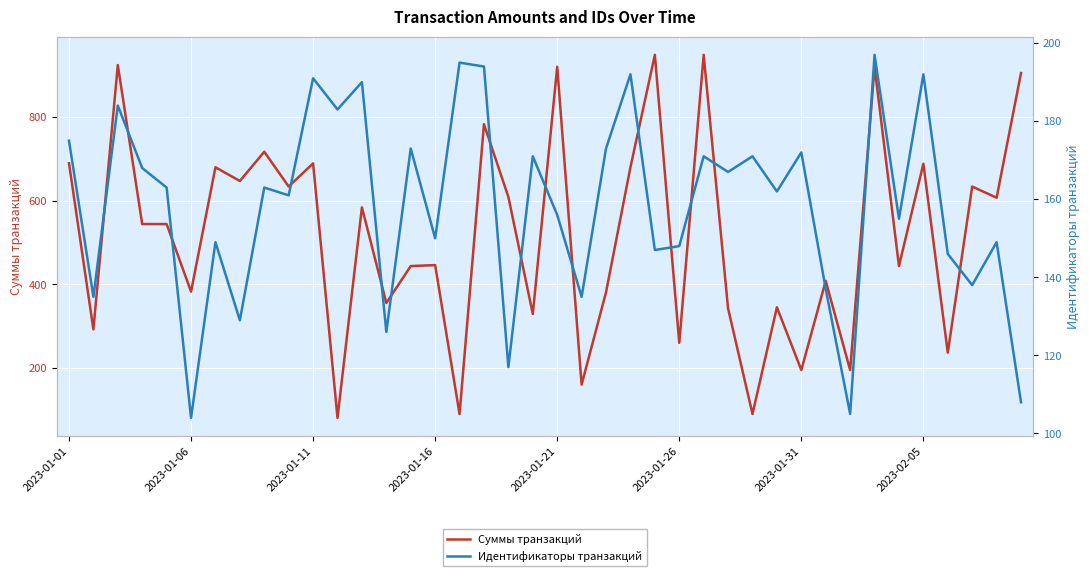

What are all the series names shown in the legend?

Суммы транзакций, Идентификаторы транзакций